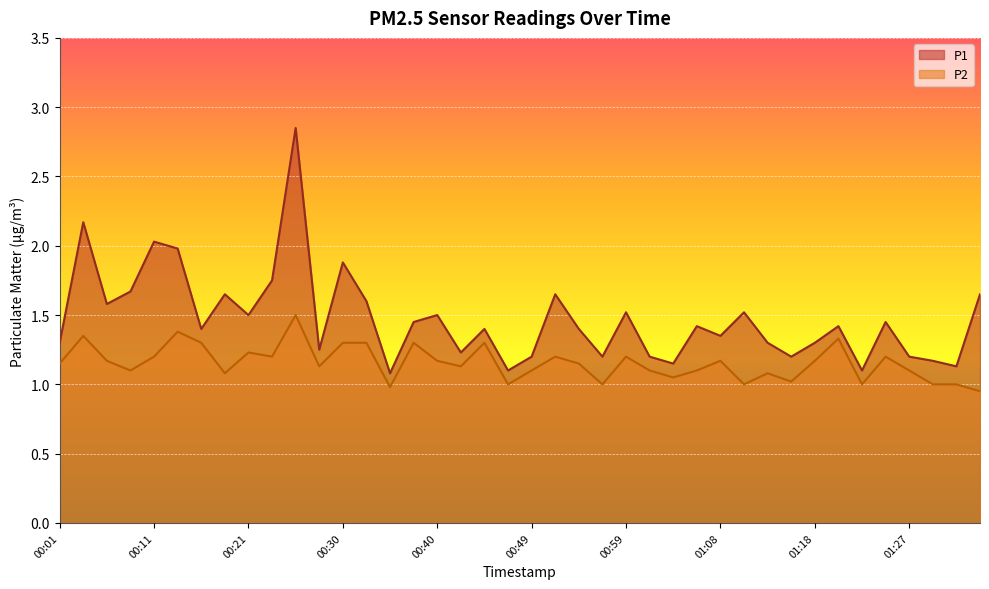

What is the value of the P2 point at the 3rd from the left?

1.2